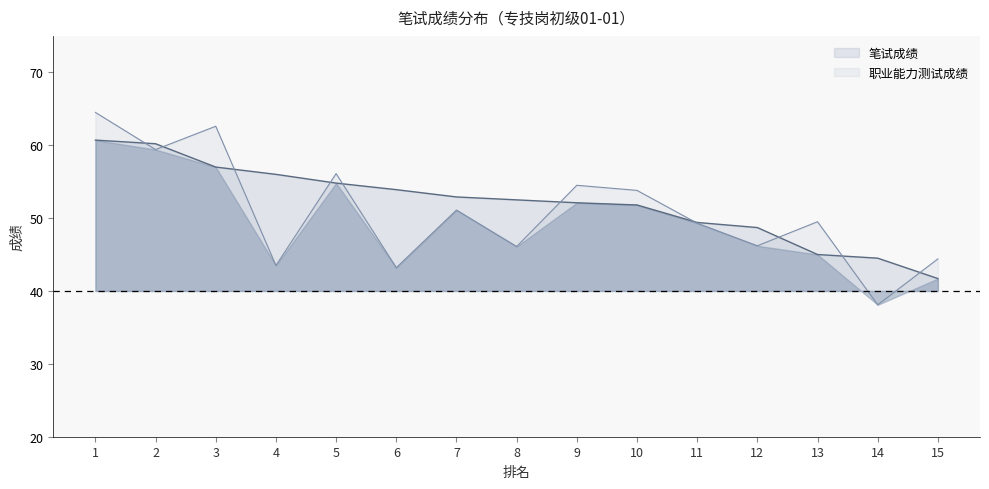

Does the chart have visible grid lines?

No